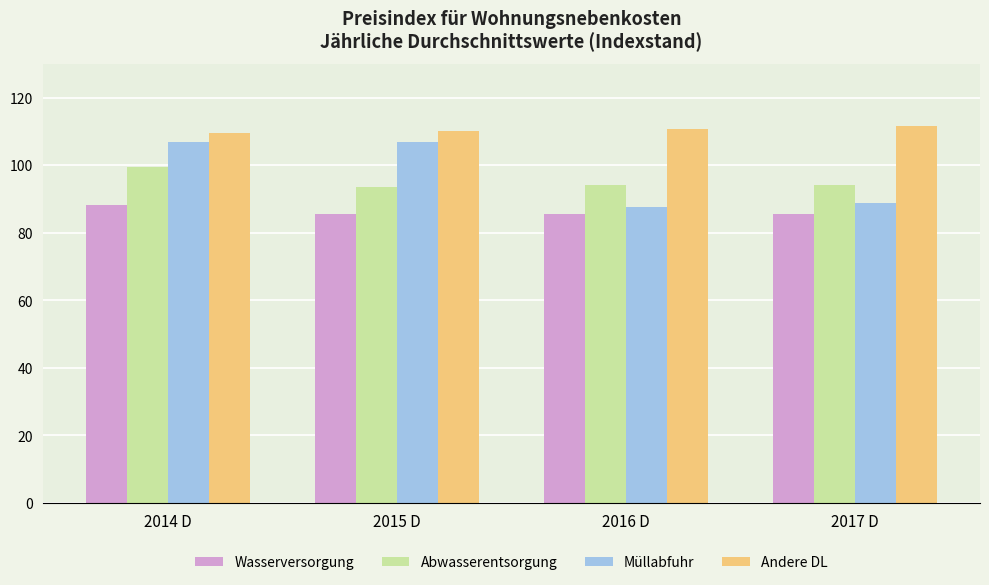

What is the sum of all Abwasserentsorgung values?

381.3